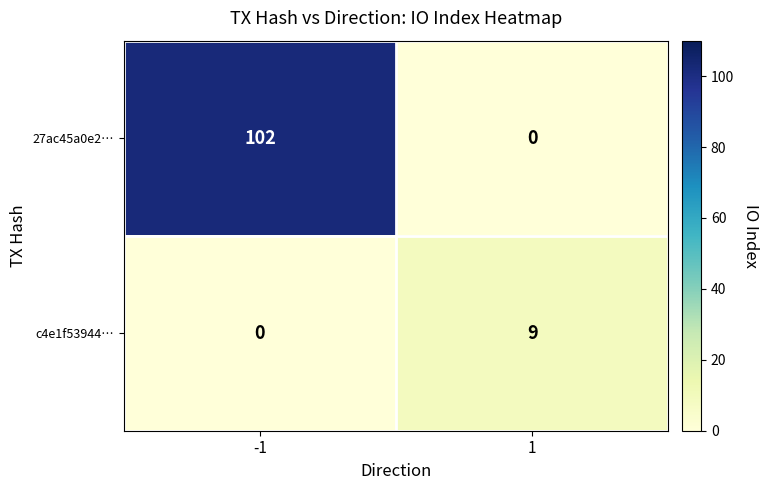

What is the difference between the c4e1f53944… values at 1 and -1?

9